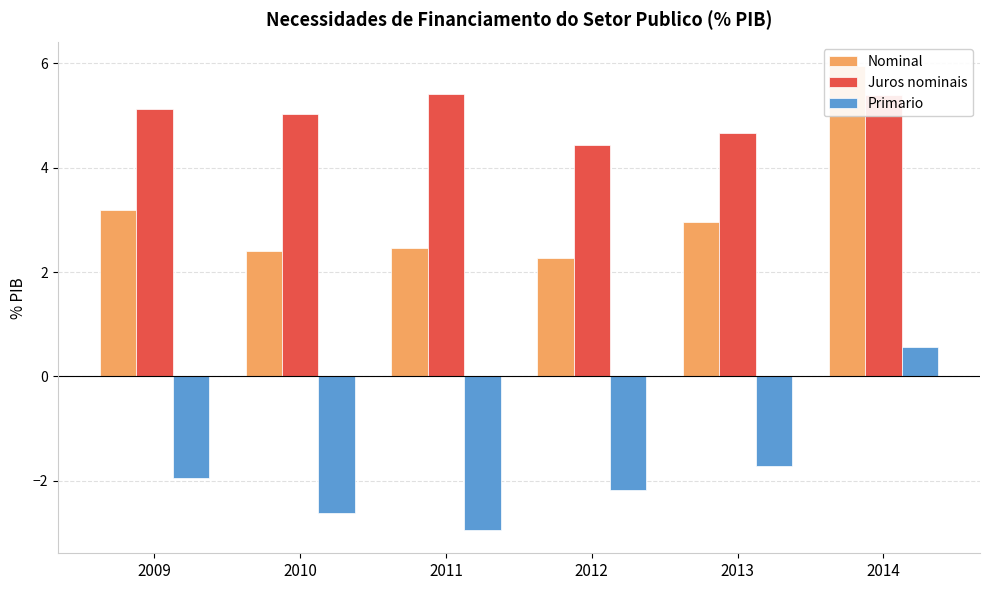

At which label is Juros nominais closest to 4?

2012